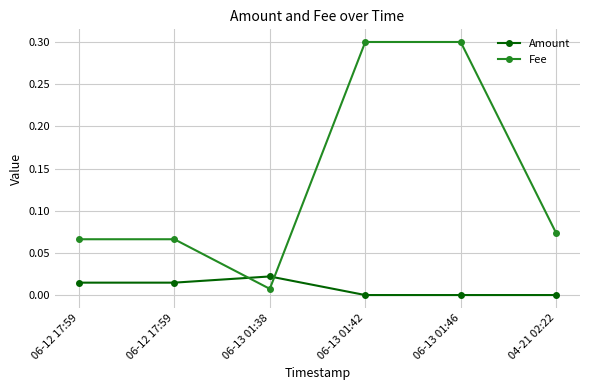

List the series in order of their overall mean, highest first.

Fee, Amount